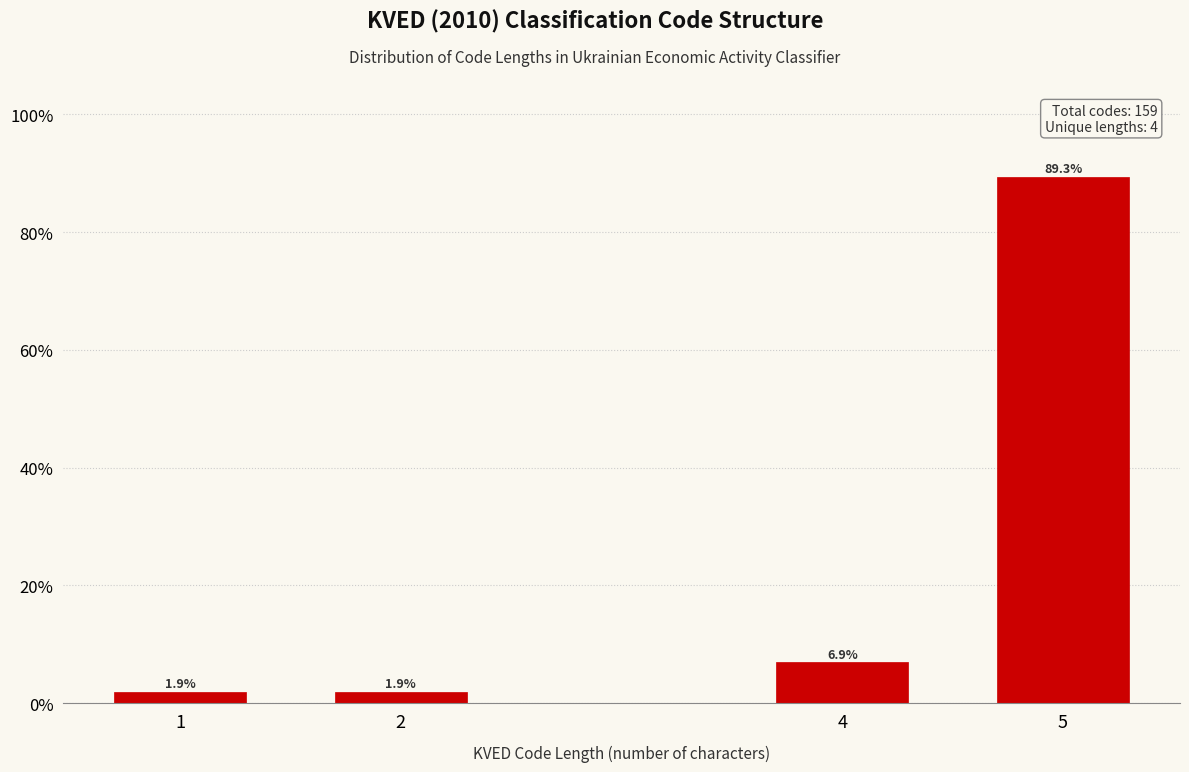

Reading left to right, what are all the values shown in this chart?

1.9	1.9	6.9	89.3